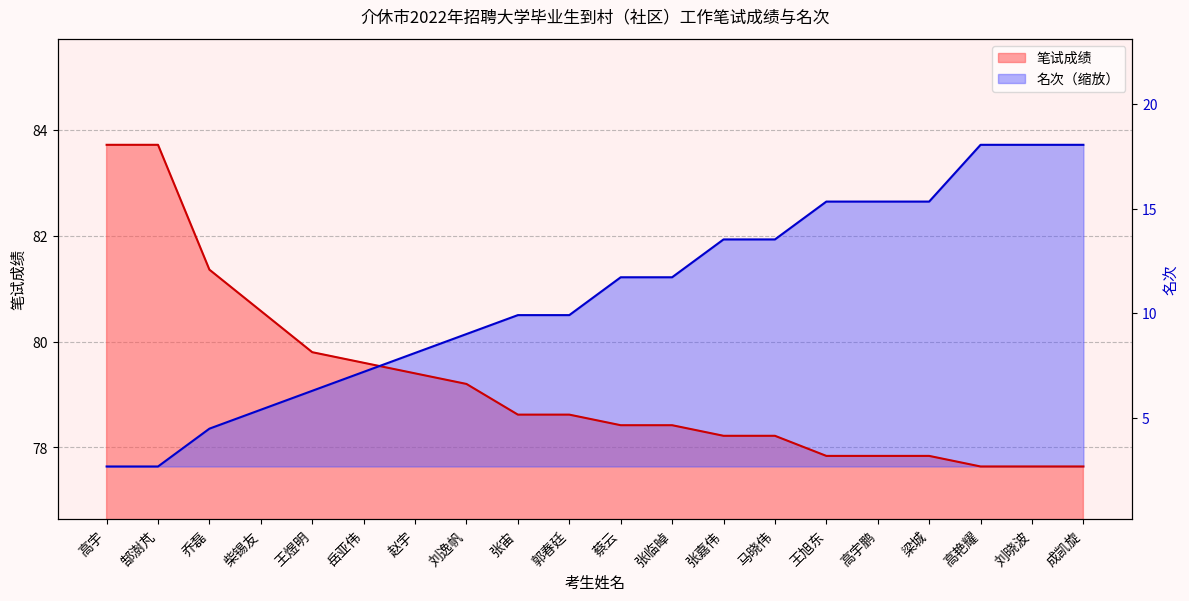

True or false: 笔试成绩 has a value of 130.4 at 张嘉伟.

False